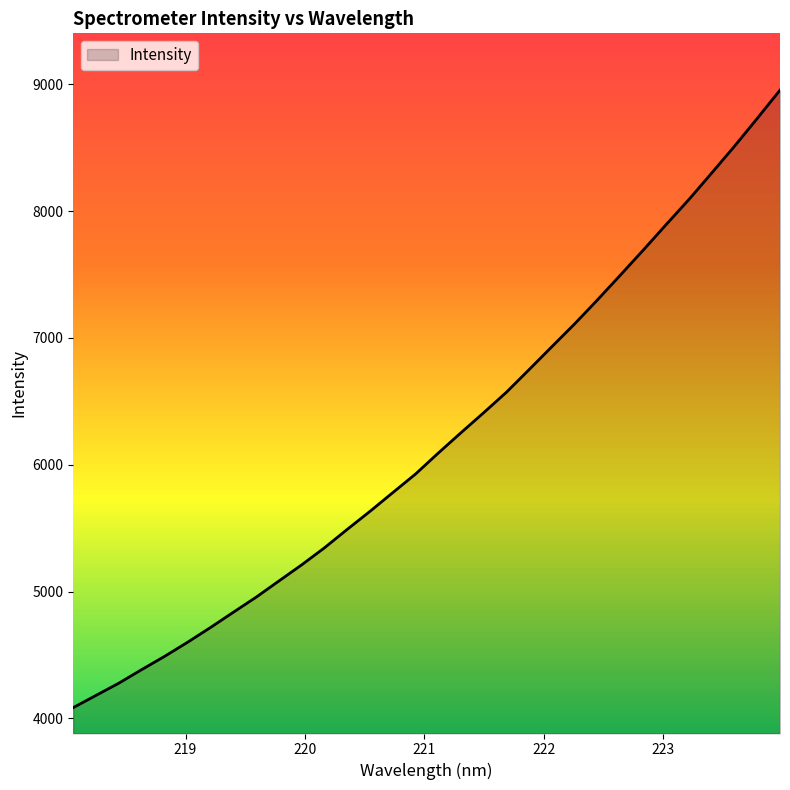

What is the smallest value displayed?

4085.3